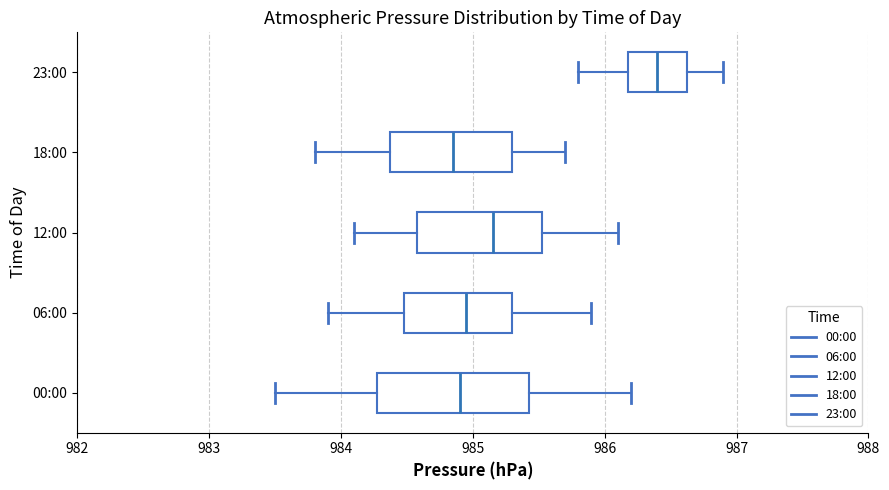

Reading bottom to top, read every box against the x-axis: the position of its median line, the range the box covers, and the ends of its whiskers. The values are not printed on the chart, so give them approximately, as read against the axis.

00:00: median 984.9, box 984.3 to 985.4, whiskers 983.5 to 986.2
06:00: median 985.0, box 984.5 to 985.3, whiskers 983.9 to 985.9
12:00: median 985.2, box 984.6 to 985.5, whiskers 984.1 to 986.1
18:00: median 984.9, box 984.4 to 985.3, whiskers 983.8 to 985.7
23:00: median 986.4, box 986.2 to 986.6, whiskers 985.8 to 986.9